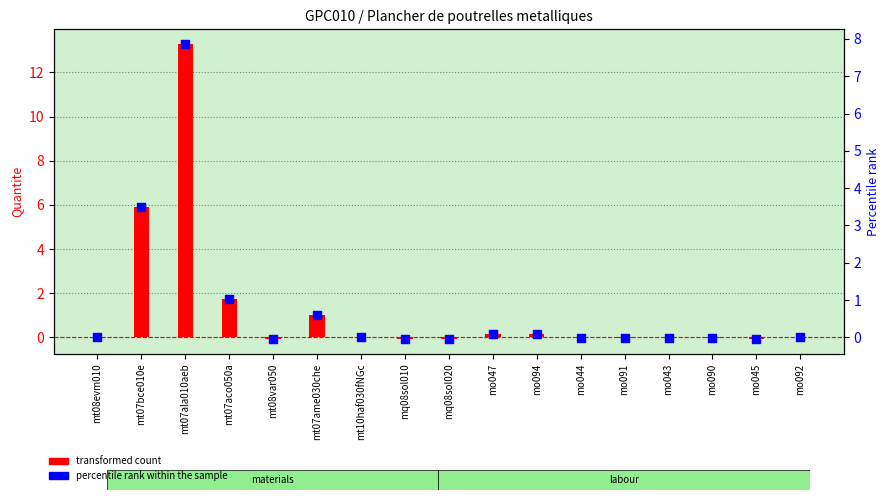

At which category is the sum across all series the highest?

mt07ala010aeb